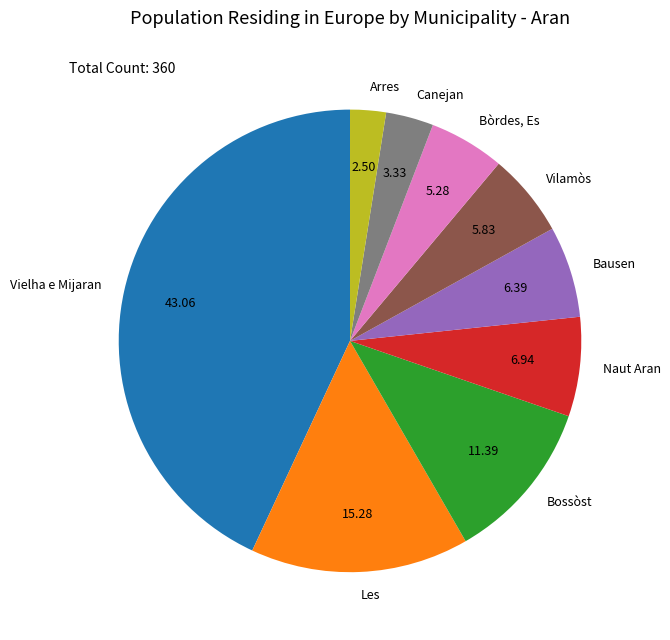

Which slice is the smallest?

Arres